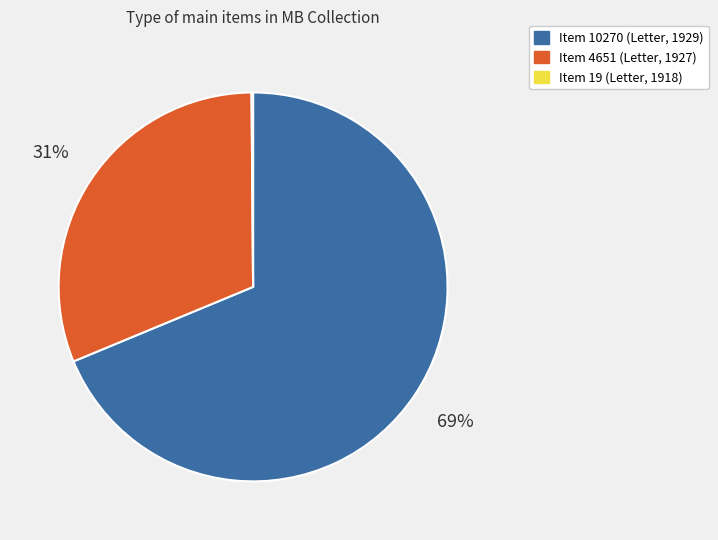

Does Item 10270 account for over 50% of the chart?

Yes